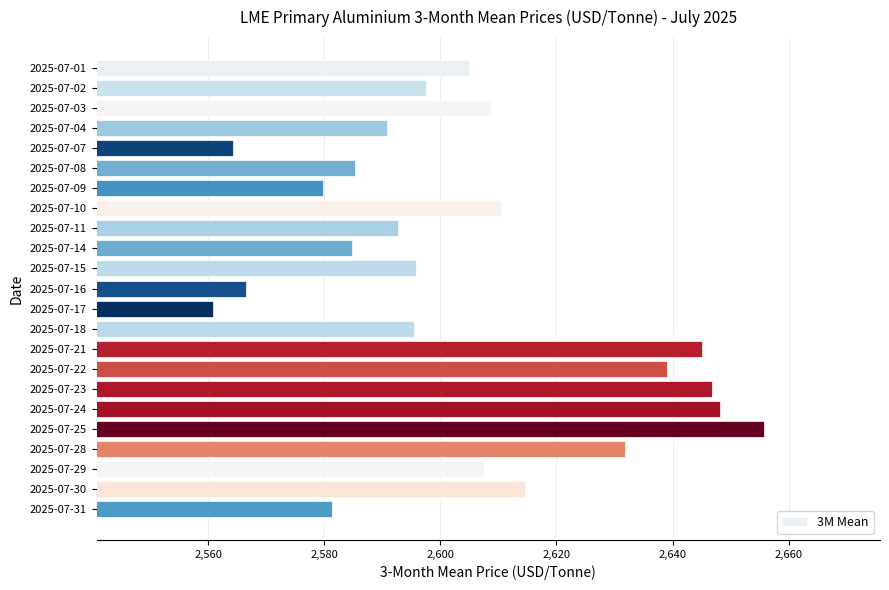

Approximately how many times larger is the value at 2025-07-03 compared to 2025-07-18?

1.0